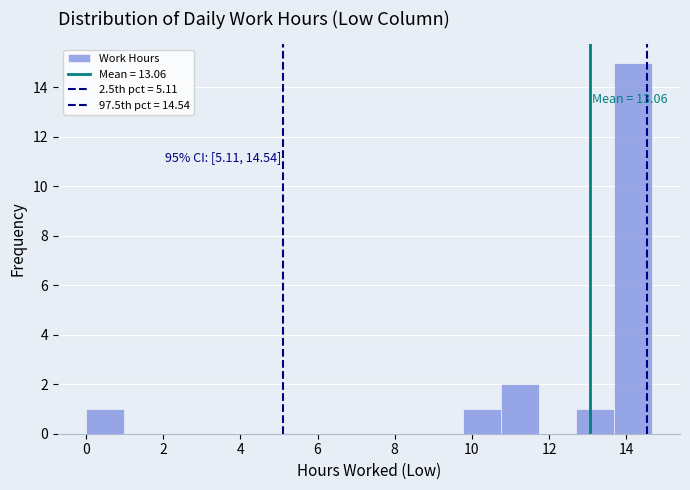

Over which range of the x-axis is the bar tallest?

13.6 to 14.6